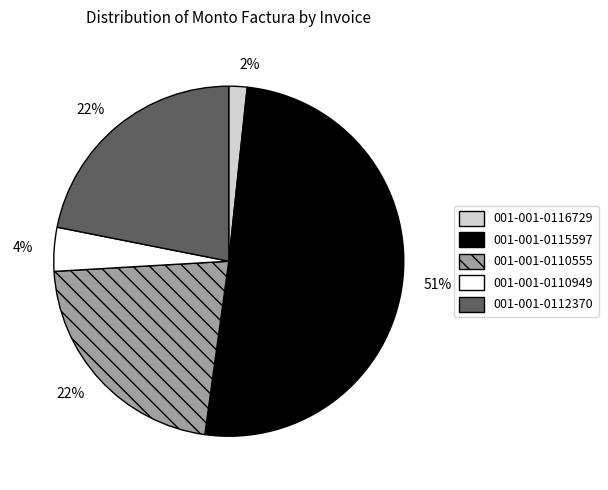

To the nearest percent, what is the difference between the 001-001-0110949 and 001-001-0112370 slice percentages?

18%